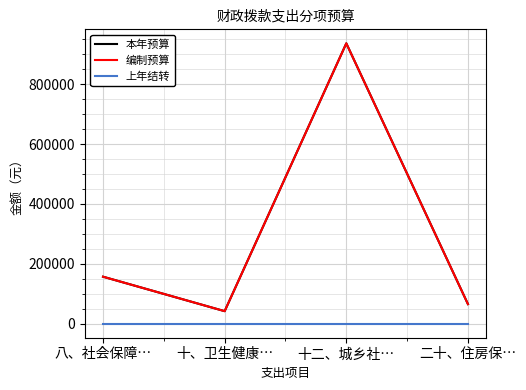

Does the chart display data point markers on the line(s)?

No